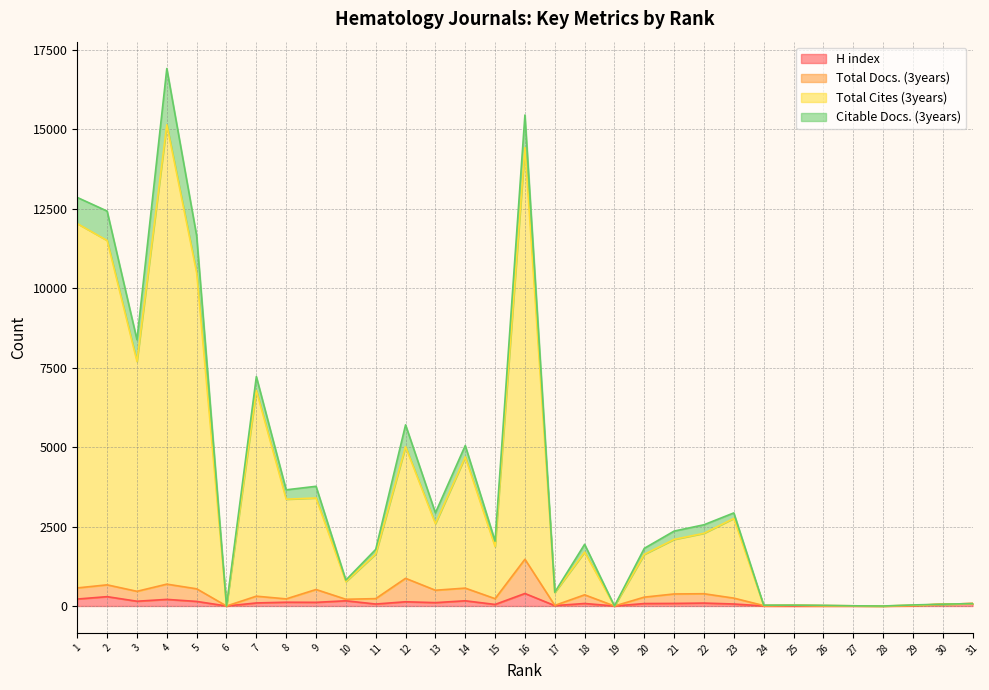

At which label does H index first exceed 79?

1